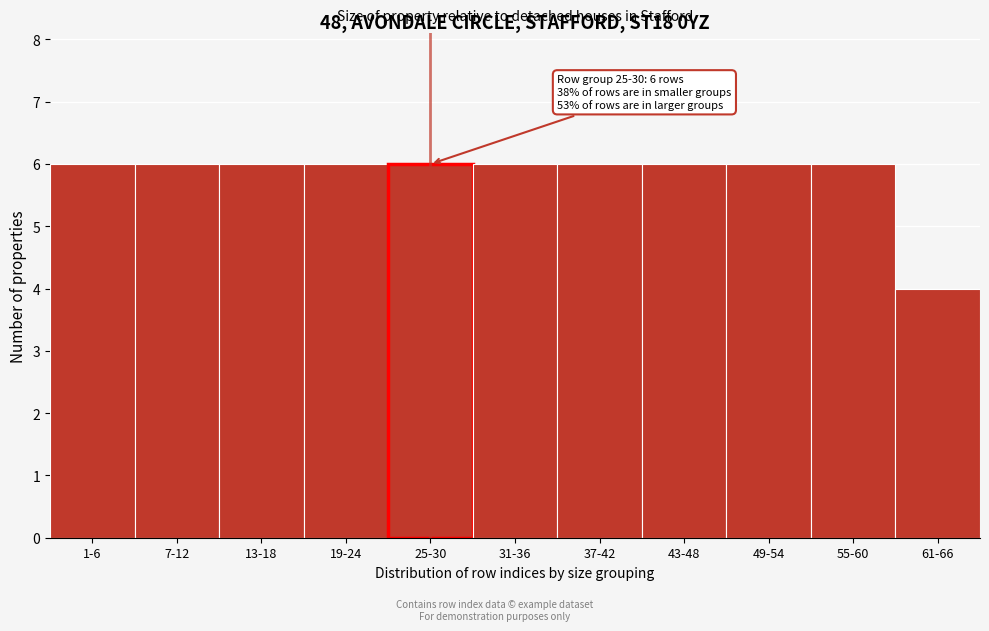

Reading right to left, what are all the values shown in this chart?

61-66=4	55-60=6	49-54=6	43-48=6	37-42=6	31-36=6	25-30=6	19-24=6	13-18=6	7-12=6	1-6=6